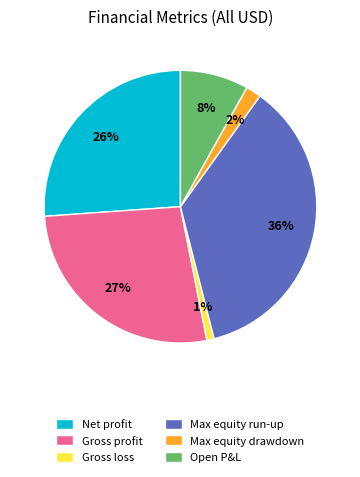

Does Open P&L represent more than half of the total?

No